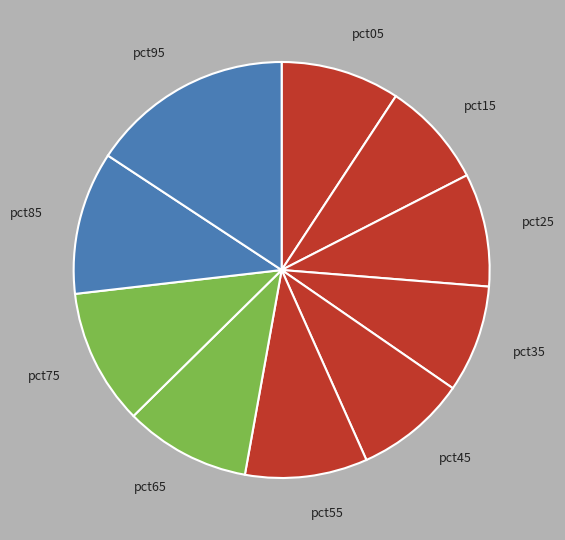

Do pct45 and pct95 together represent more than half of the pie?

No